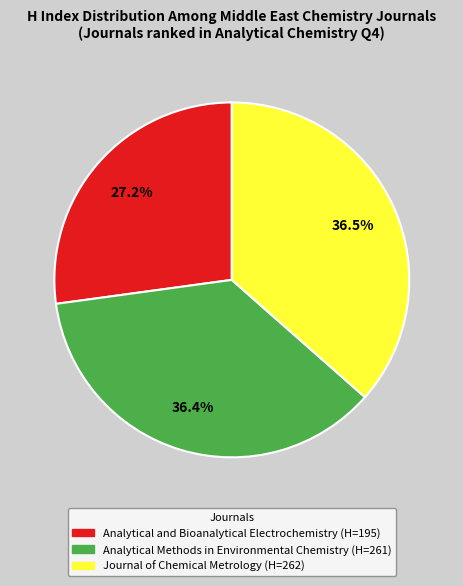

Is there a majority slice in this chart?

No